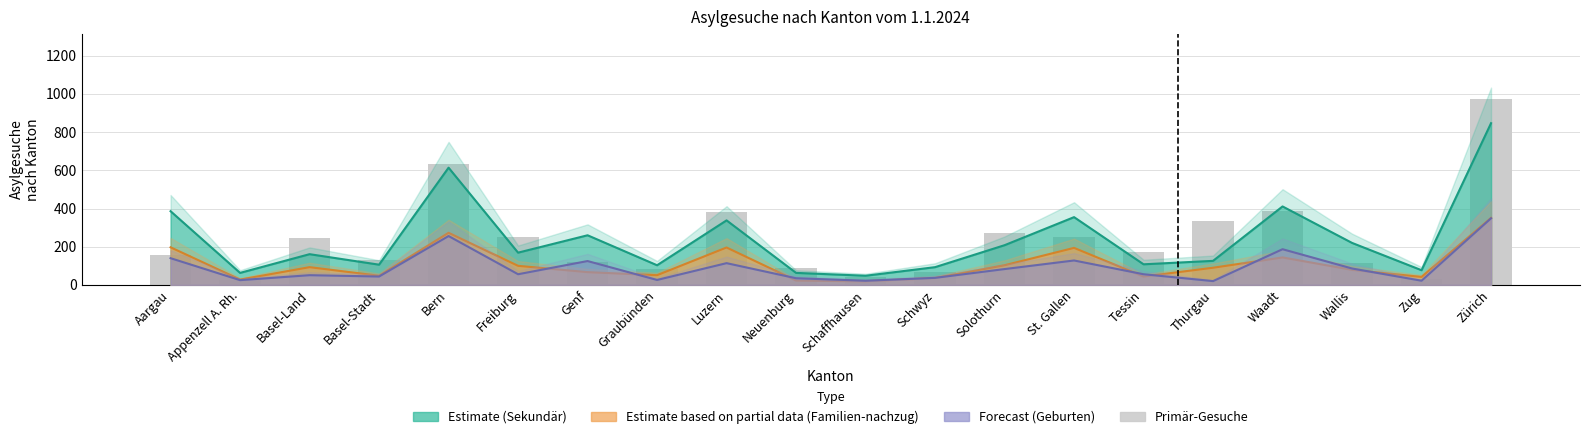

What is the label of the 3rd bar from the left?

Basel-Land